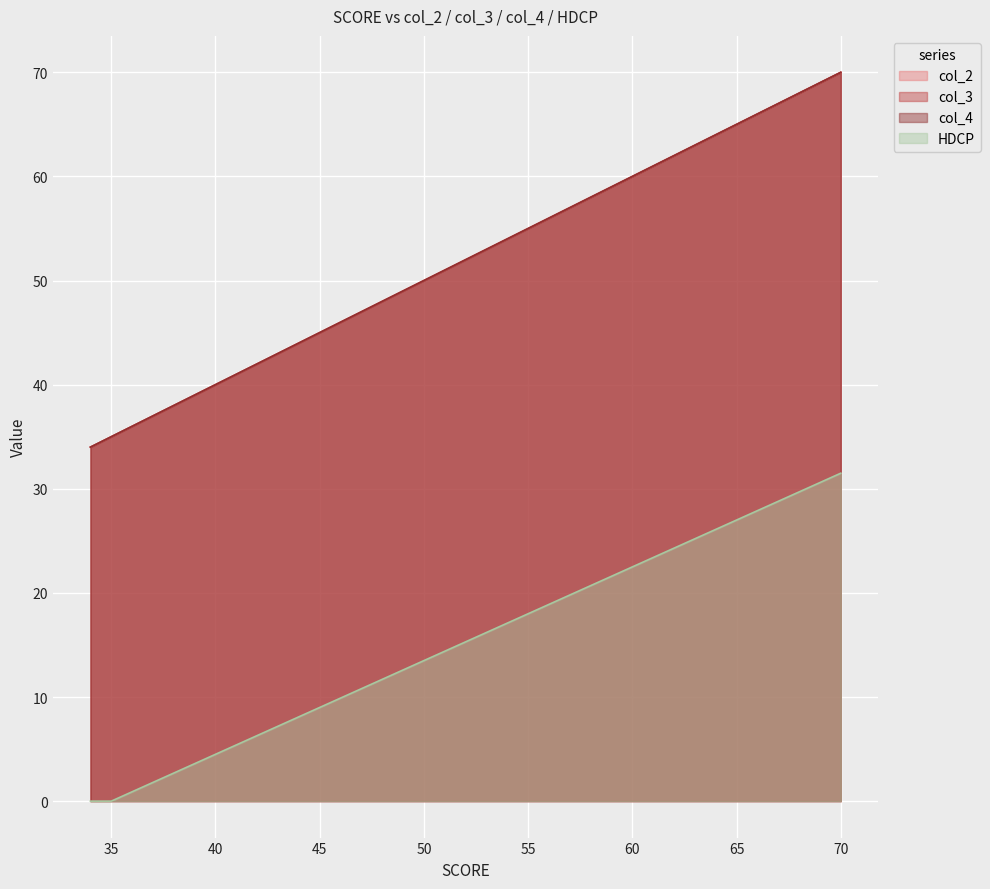

List the labels in order of col_4 value, smallest first.

34, 35, 36, 37, 38, 39, 40, 41, 42, 43, 44, 45, 46, 47, 48, 49, 50, 51, 52, 53, 54, 55, 56, 57, 58, 59, 60, 61, 62, 63, 64, 65, 66, 67, 68, 69, 70